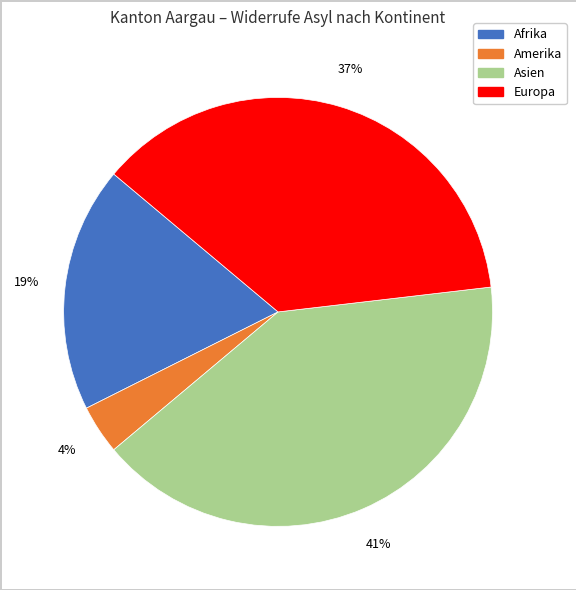

Which category has the biggest portion of the pie?

Asien